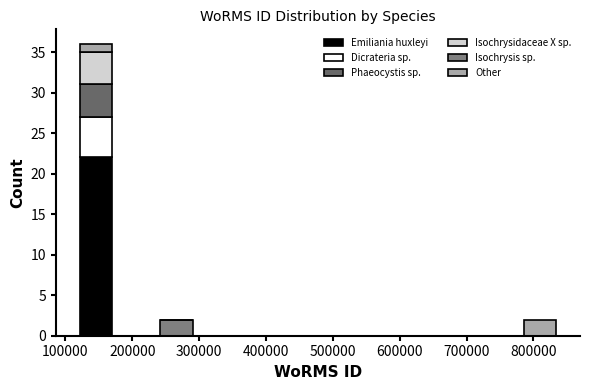

What is the total height of the stacked bar covering 780000 to 840000 on the x-axis? Neither the bar edges nor the heights are printed on the chart, so give them approximately, as read against the axes.

2